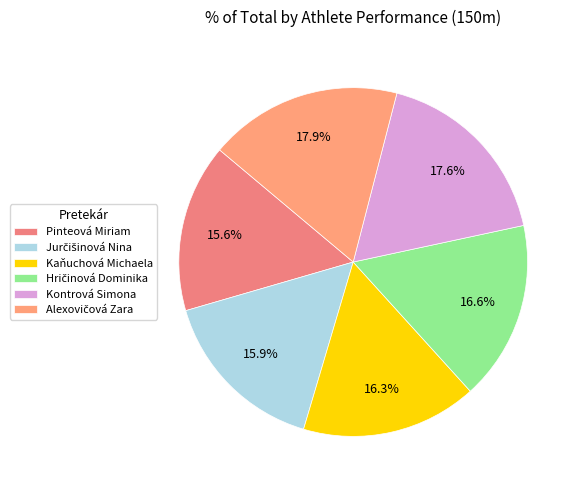

Rank the categories by value from highest to lowest.

Alexovičová Zara, Kontrová Simona, Hričinová Dominika, Kaňuchová Michaela, Jurčišinová Nina, Pinteová Miriam